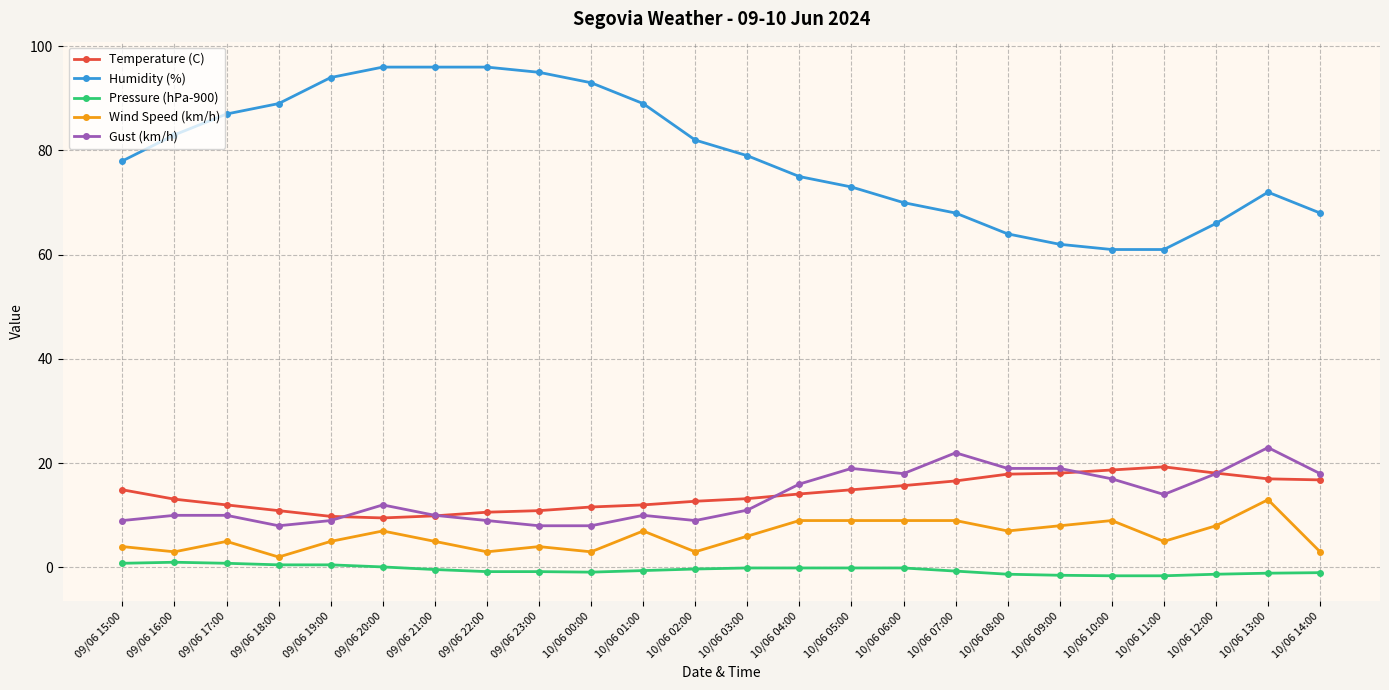

What is the sum of the Temperature (C) values at 09/06 16:00 and 10/06 12:00?

31.2